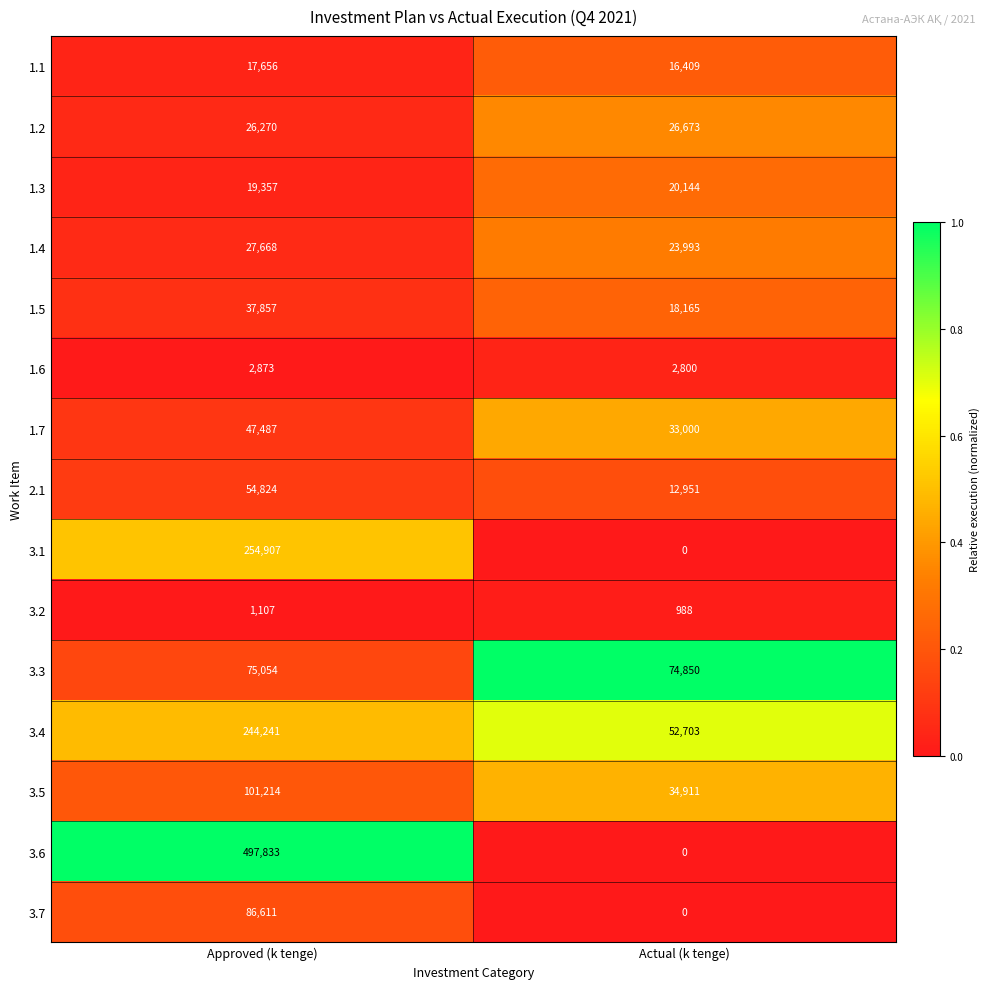

List the series in order of their peak value, highest first.

3.6, 3.1, 3.4, 3.5, 3.7, 3.3, 2.1, 1.7, 1.5, 1.4, 1.2, 1.3, 1.1, 1.6, 3.2